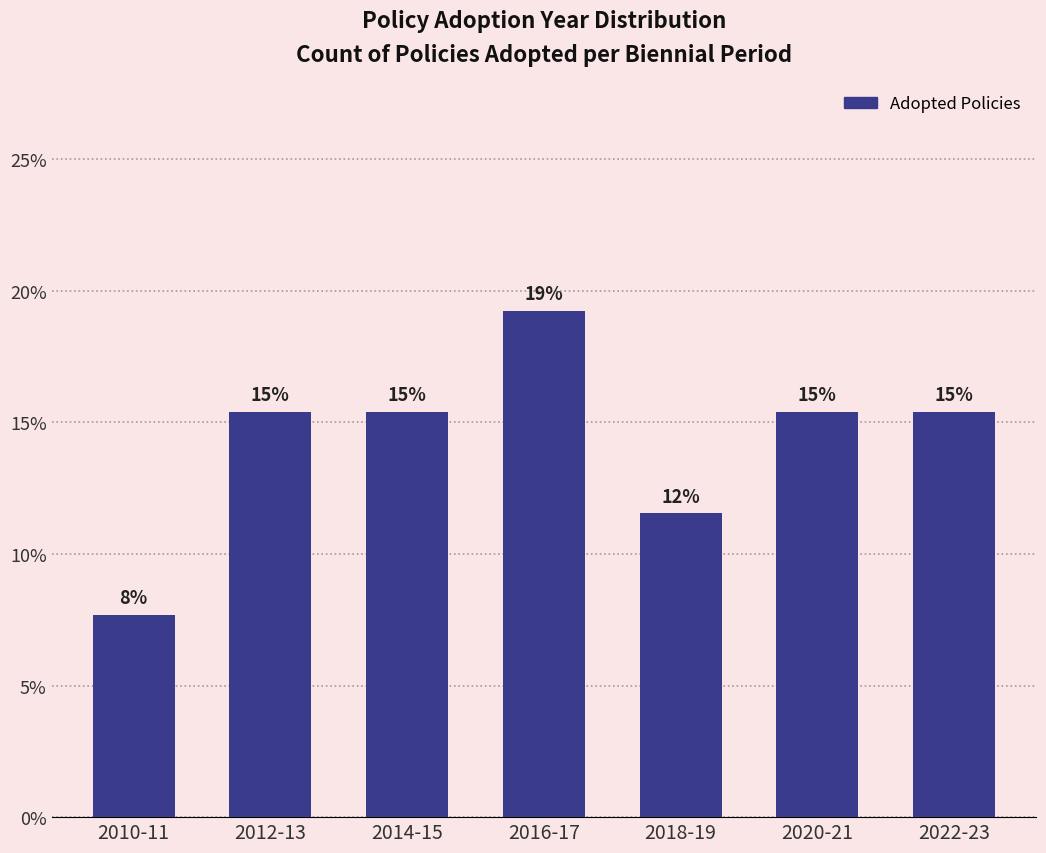

How many bars are there in total?

7